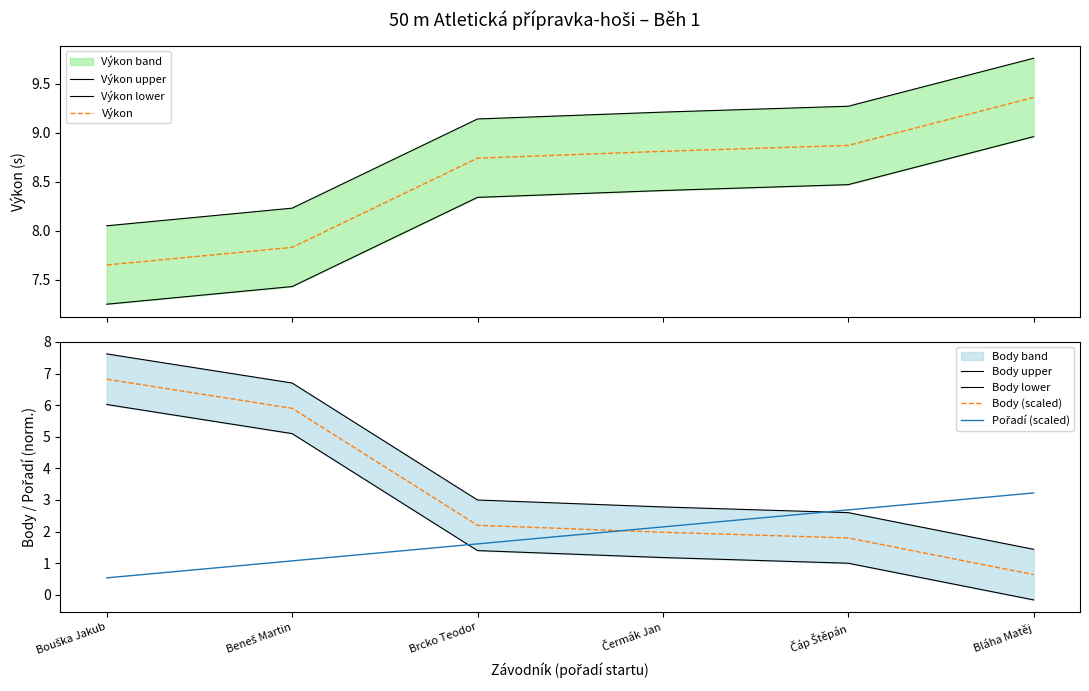

What is the lowest value of the Pořadí series?

0.5